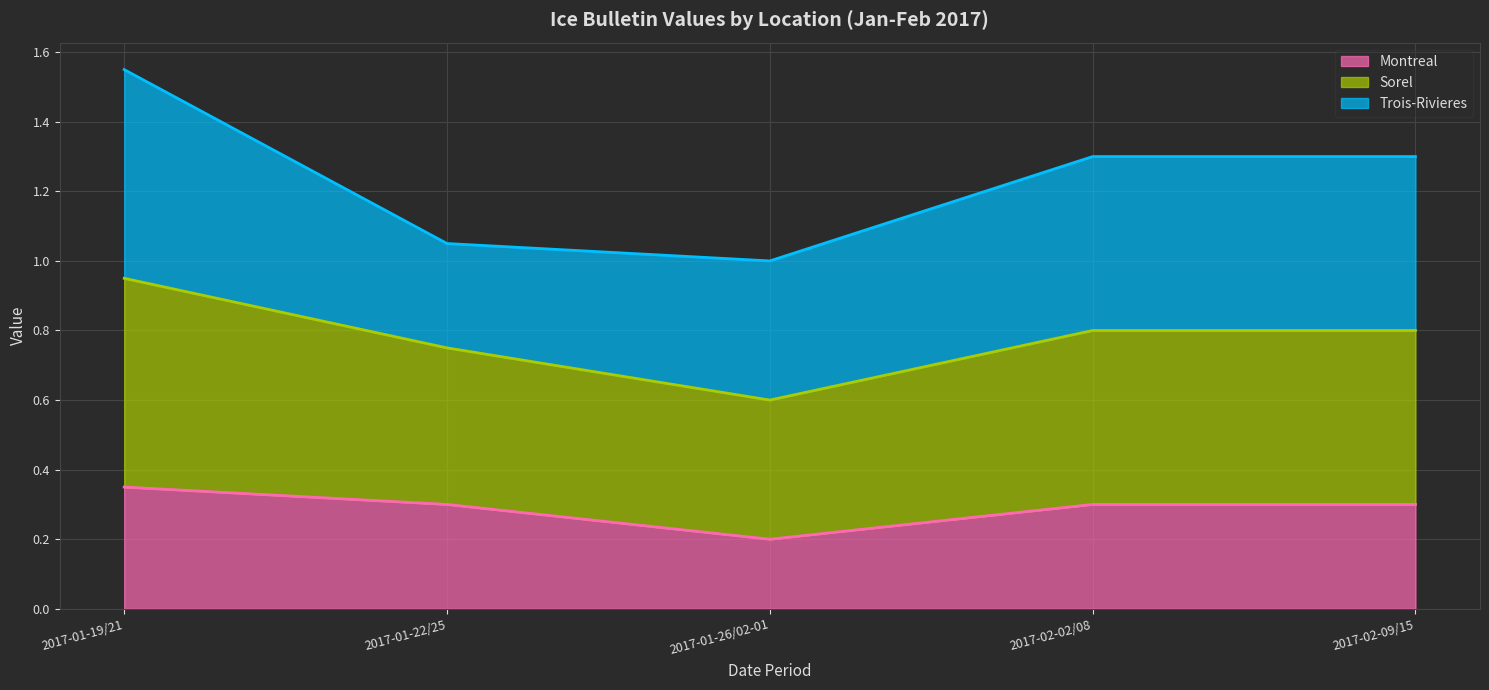

True or false: Montreal has a value of 0.5 at 2017-01-19/21.

False